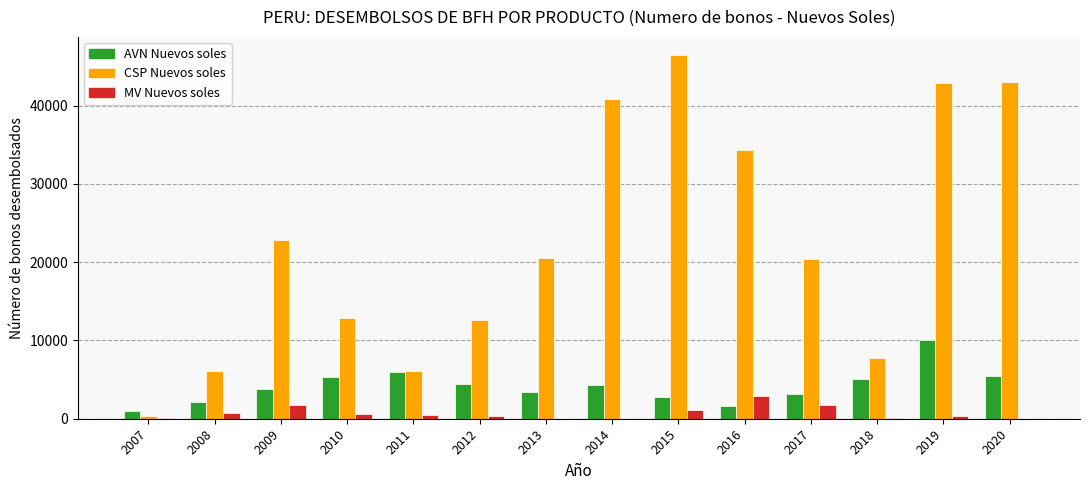

Which category has the highest value in the CSP Nuevos soles series?

2015